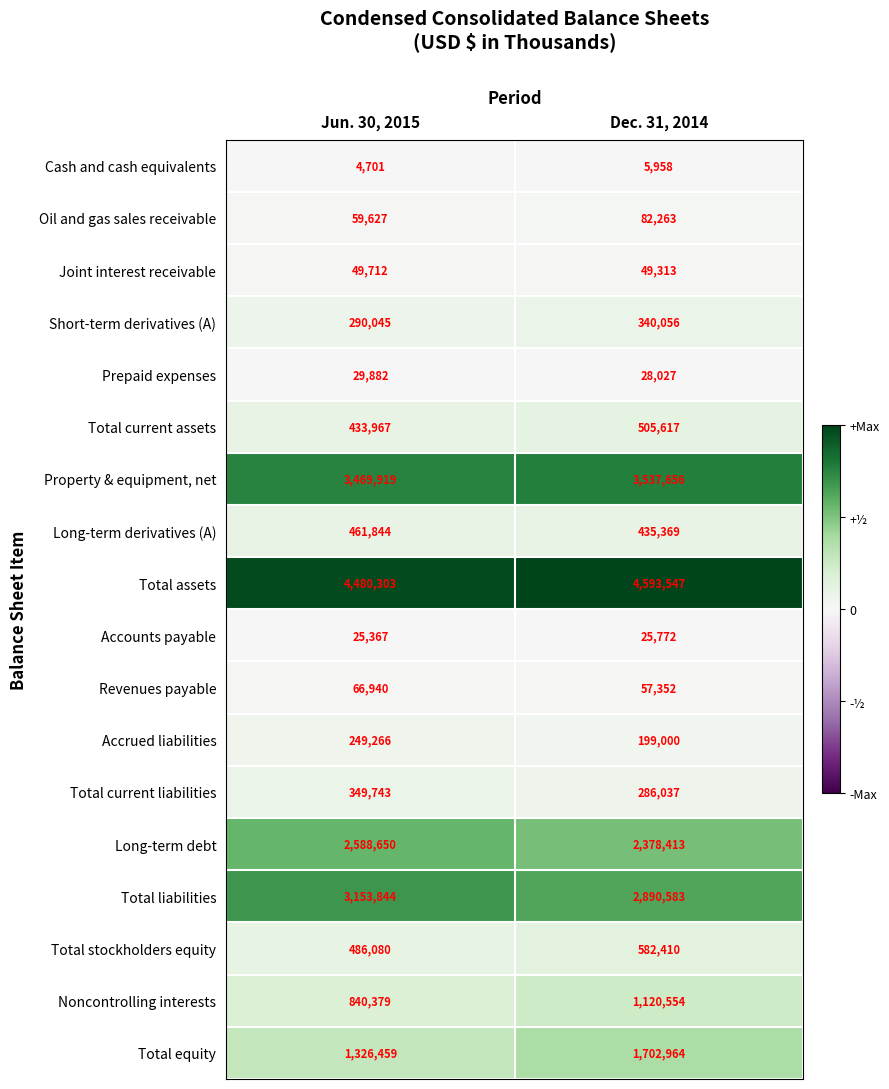

Which series changed the most between Jun. 30, 2015 and Dec. 31, 2014?

Total equity